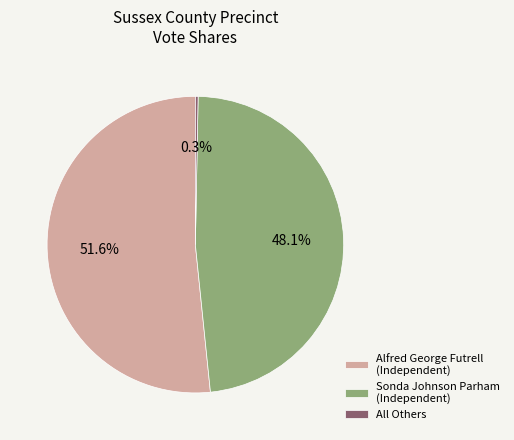

To the nearest percent, what is the difference between the largest and smallest slice percentages?

51%